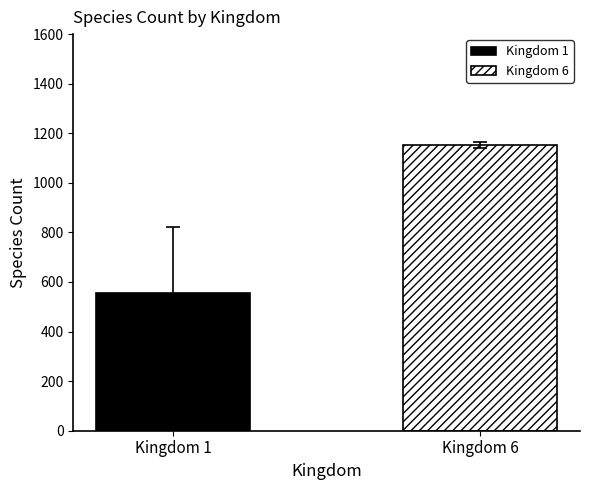

Does the chart contain any negative values?

No